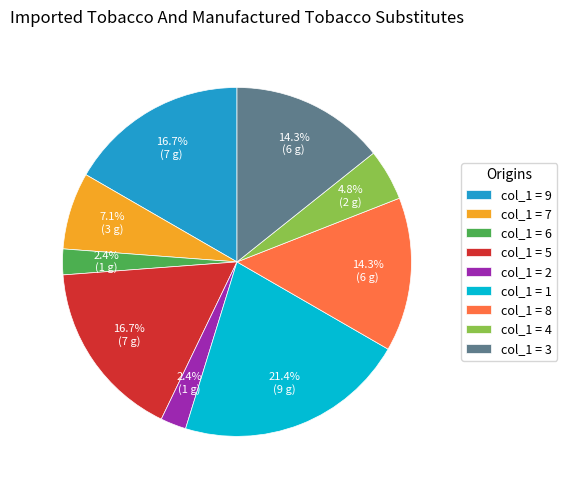

Which category has the biggest portion of the pie?

col_1 = 1